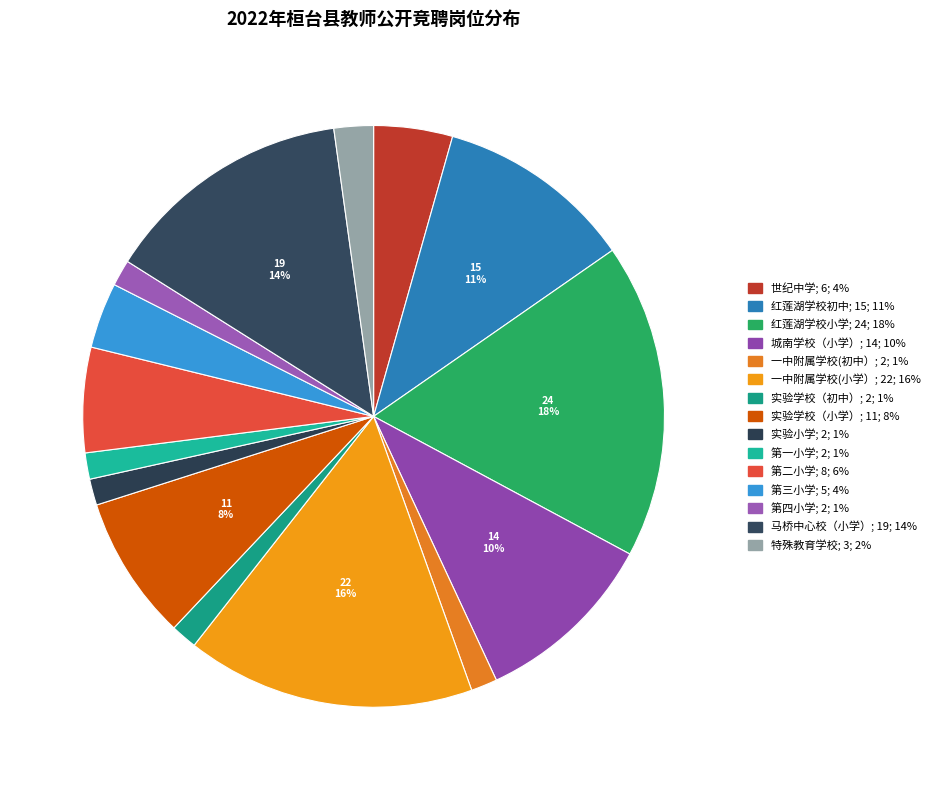

Does 红莲湖学校初中 account for over 50% of the chart?

No